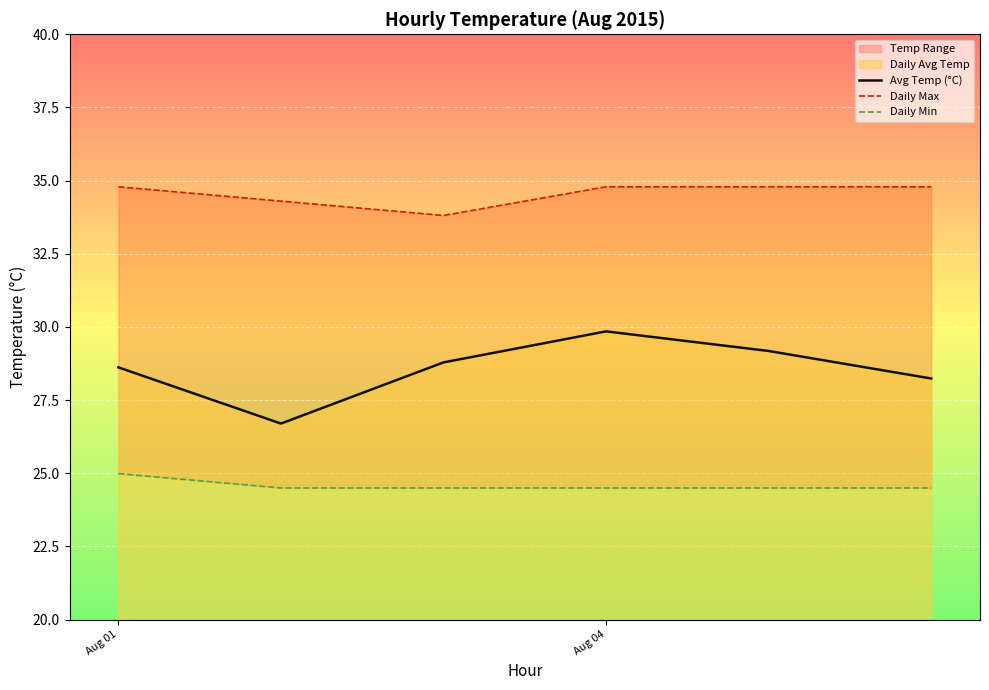

At which label does Avg Temp (°C) first exceed 28?

Aug 01